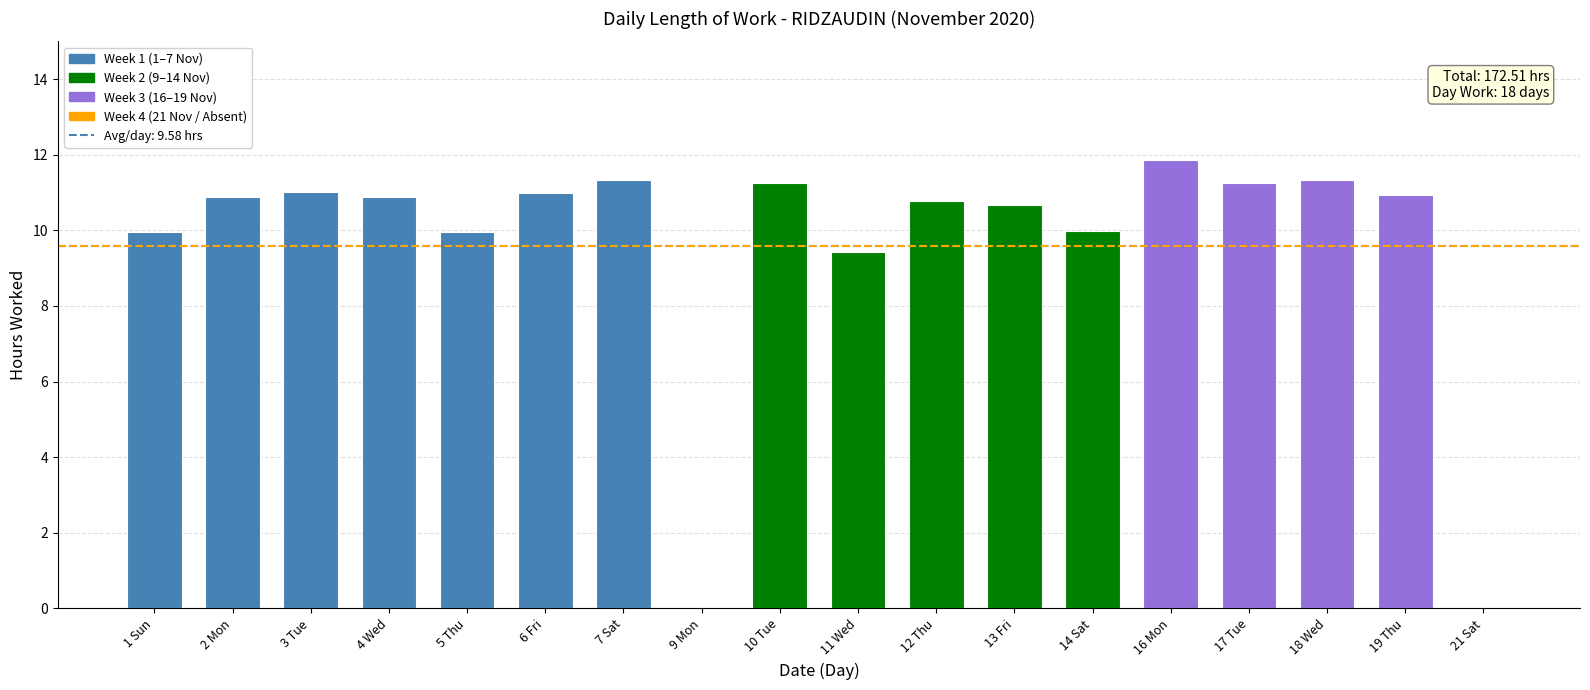

At which label is the value closest to 5?

11 Wed